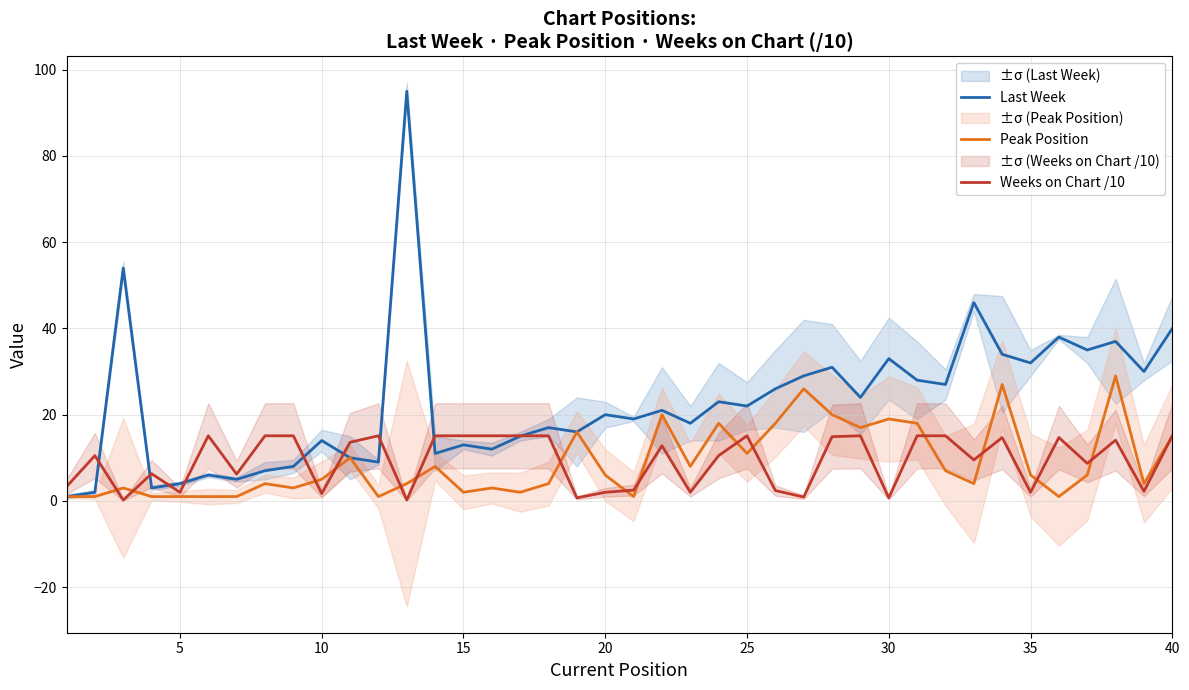

How many lines are shown in the chart?

3